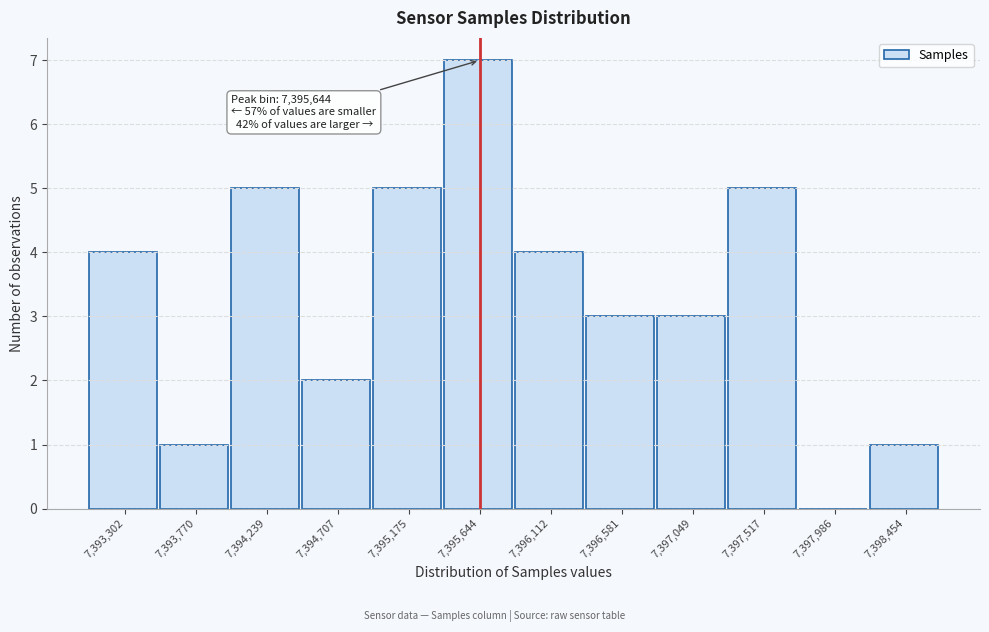

Which range on the x-axis has the tallest bar?

7395400 to 7395900